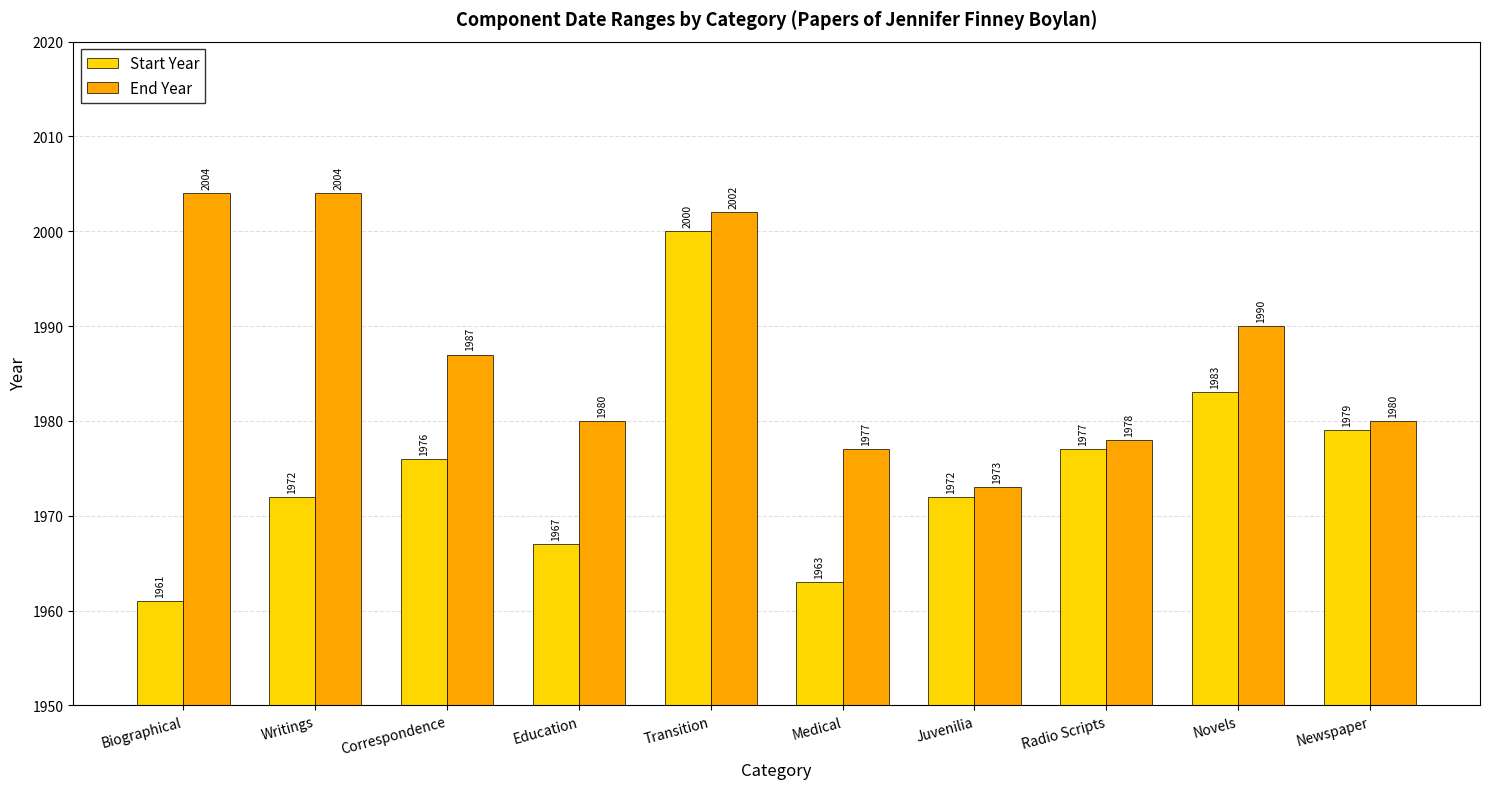

What position from the left is Juvenilia?

7